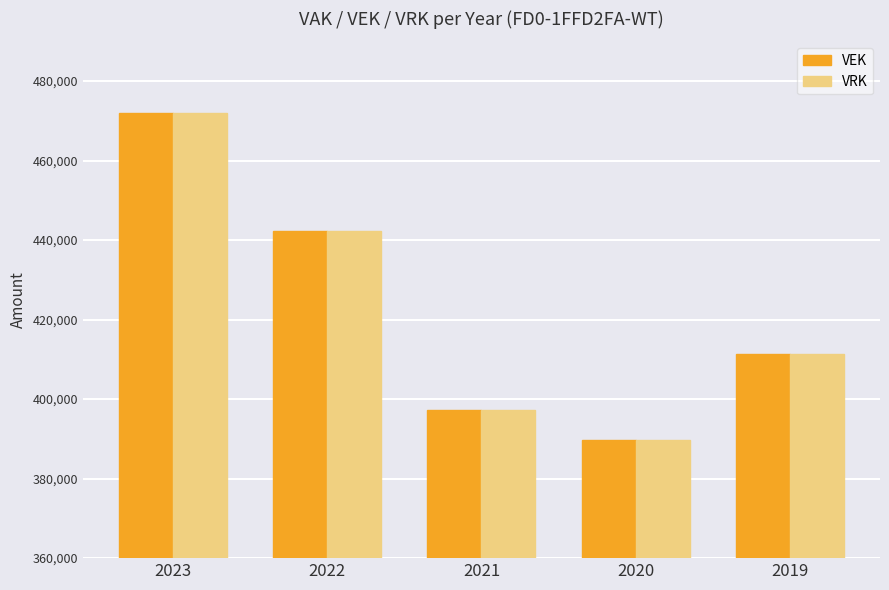

Reading right to left, what are all the values shown in this chart?

VEK: 2019=411235	2020=389752	2021=397382	2022=442295	2023=471950
VRK: 2019=411235	2020=389771	2021=397385	2022=442262	2023=471950